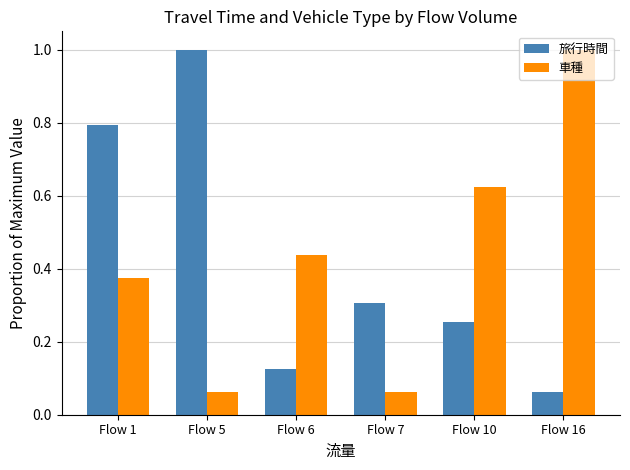

At which label does 旅行時間 reach its peak?

Flow 5